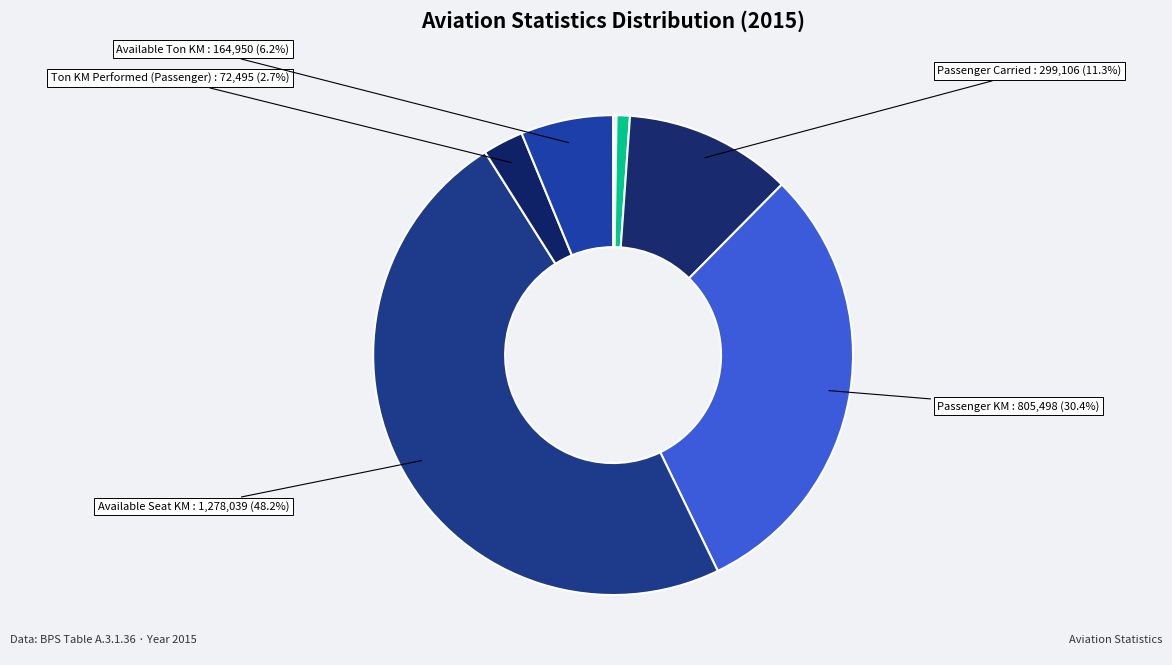

To the nearest percent, what is the average slice percentage?

12%